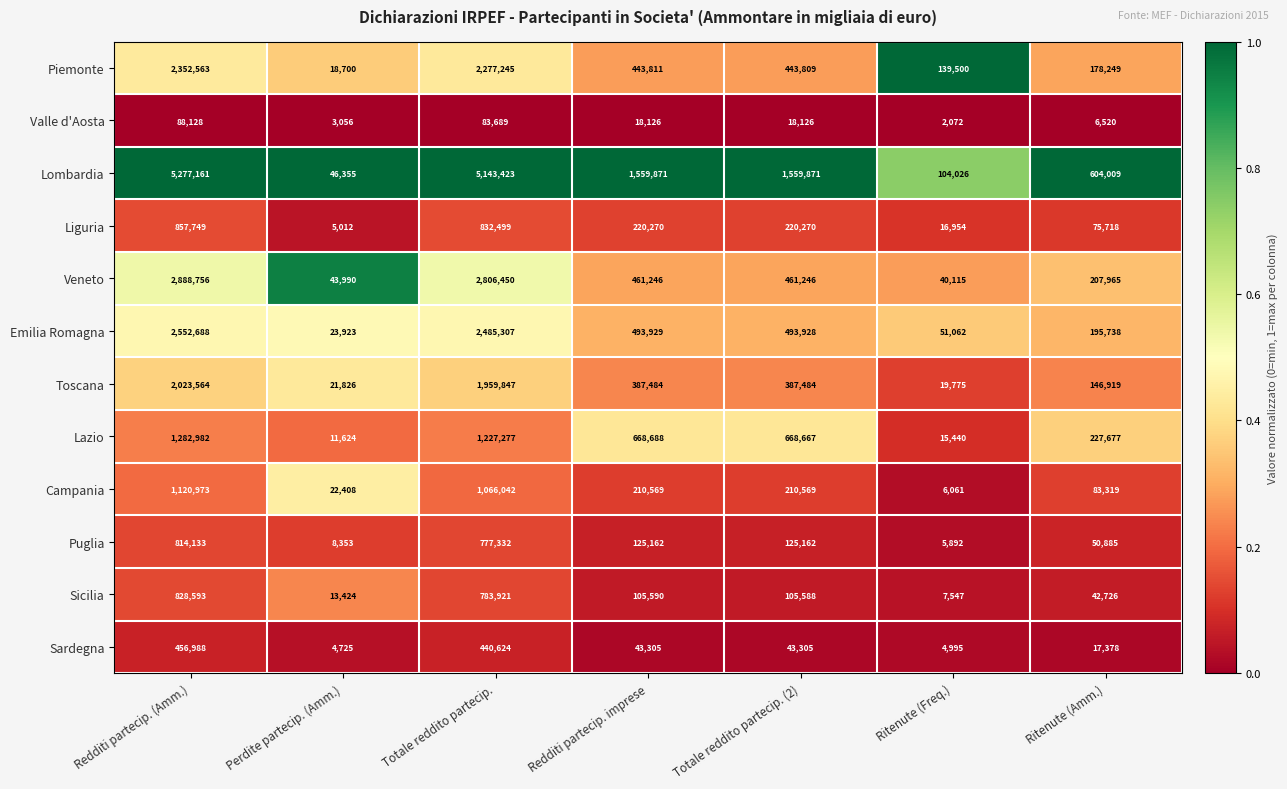

Is the value of Piemonte at Redditi partecip. (Amm.) greater than the value of Toscana at Ritenute (Amm.)?

Yes